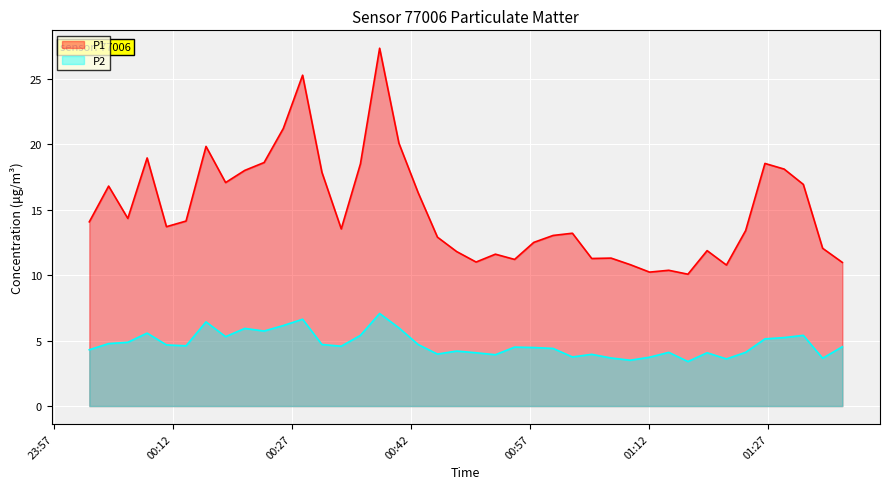

What is the value of the P2 point at the 16th from the left?

7.1